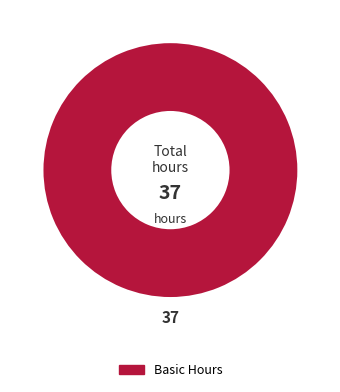

Is there a majority slice in this chart?

Yes